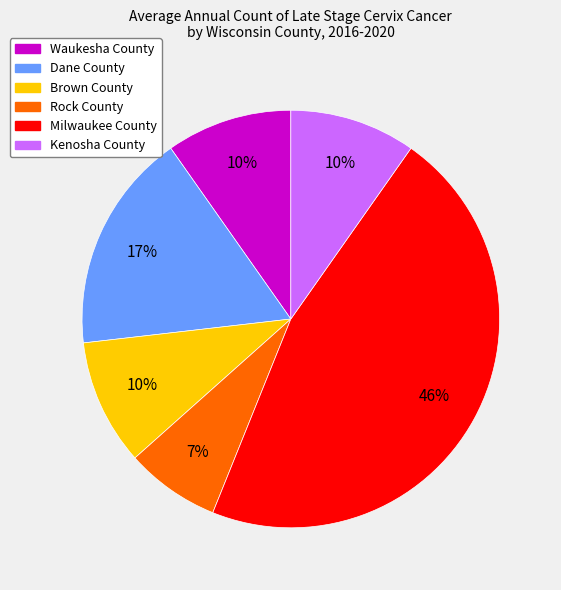

Is there a majority slice in this chart?

No